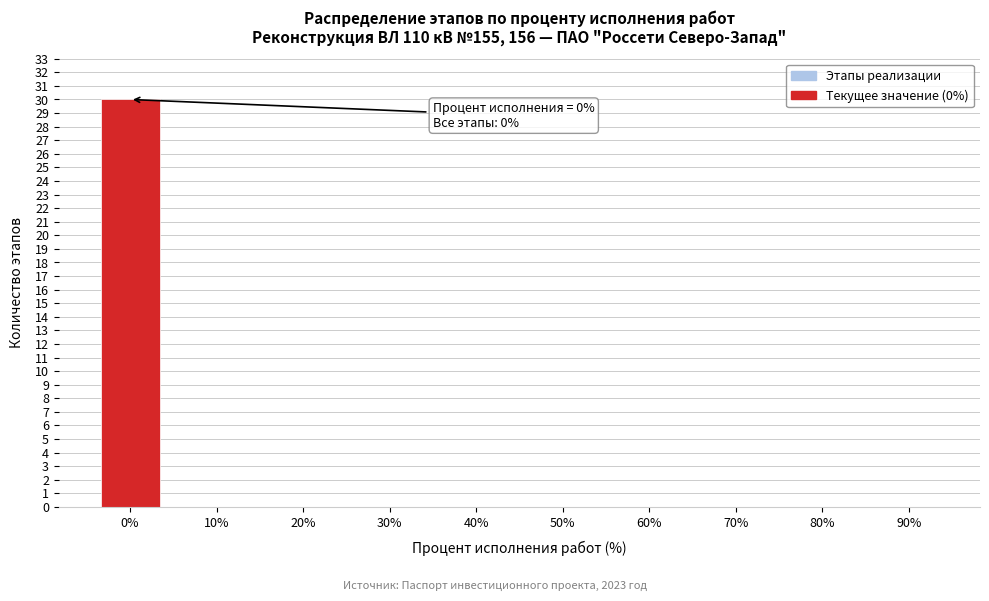

Reading left to right, list all the values displayed in this chart.

0%=30	10%=0	20%=0	30%=0	40%=0	50%=0	60%=0	70%=0	80%=0	90%=0